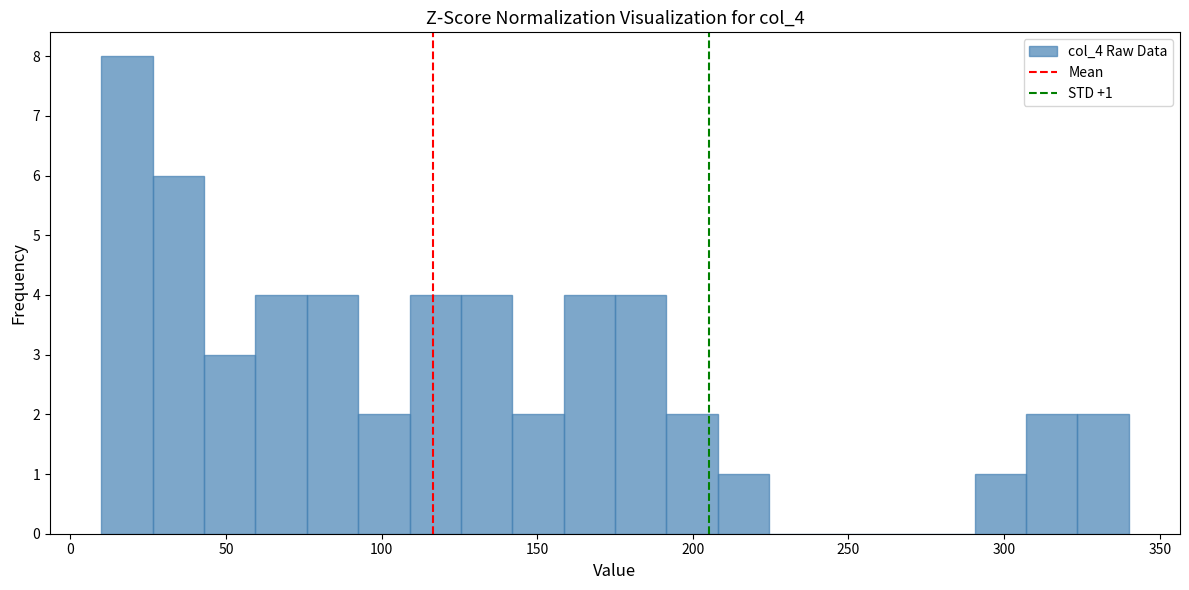

Around what value on the x-axis is the tallest bar? Give the approximate position of its centre, as read against the axis.

20